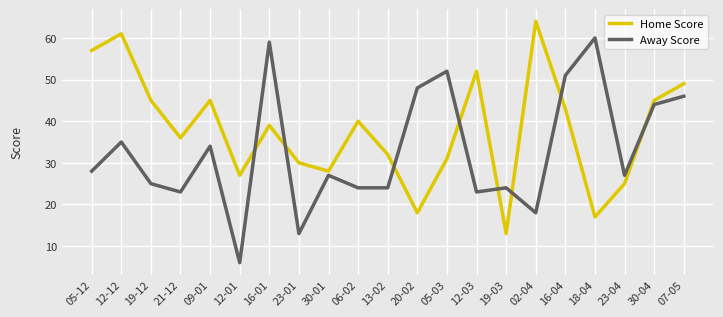

Is it true that Away Score equals 18 at 02-04?

True